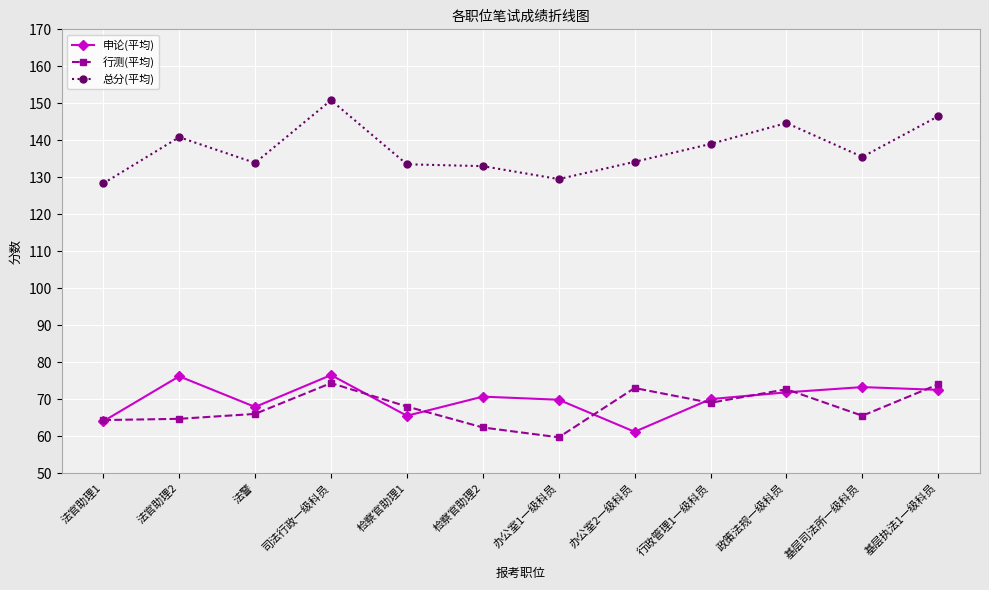

True or false: 总分(平均) and 申论(平均) cross at least once.

False